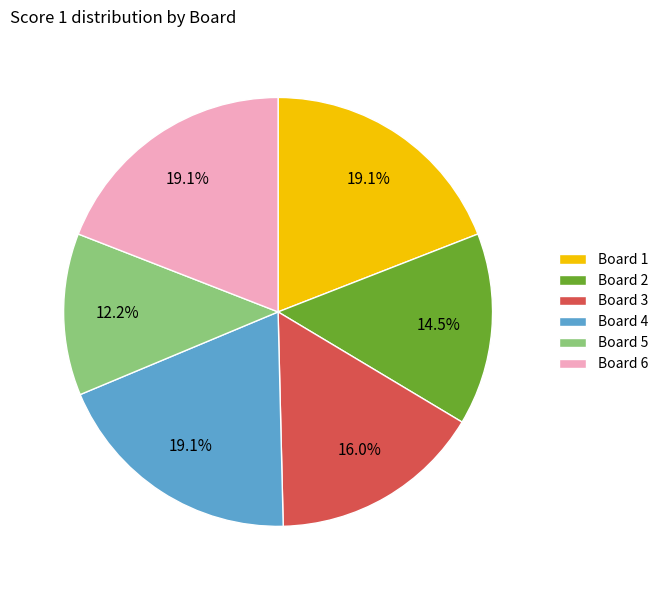

Which has a higher value, Board 2 or Board 6?

Board 6